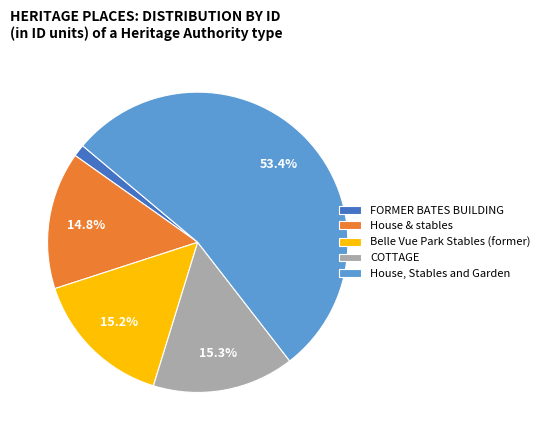

What is the largest slice in the pie chart?

House, Stables and Garden